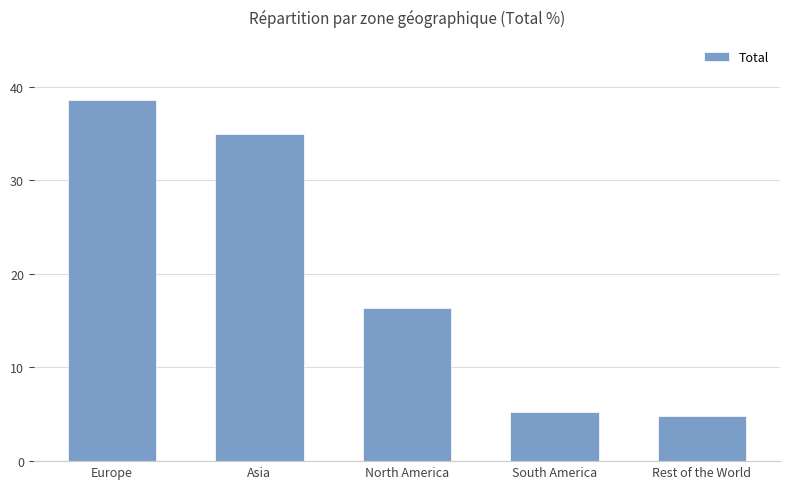

What is the change in value from Asia to Rest of the World?

-30.1